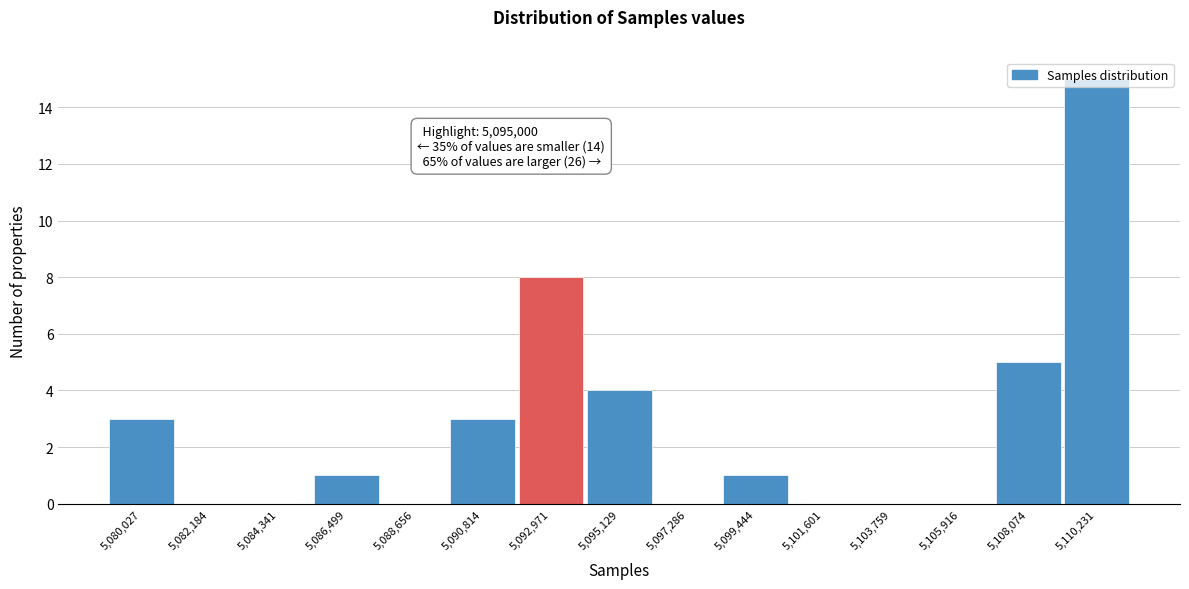

Where is the data nearest to the value 7?

5,092,971